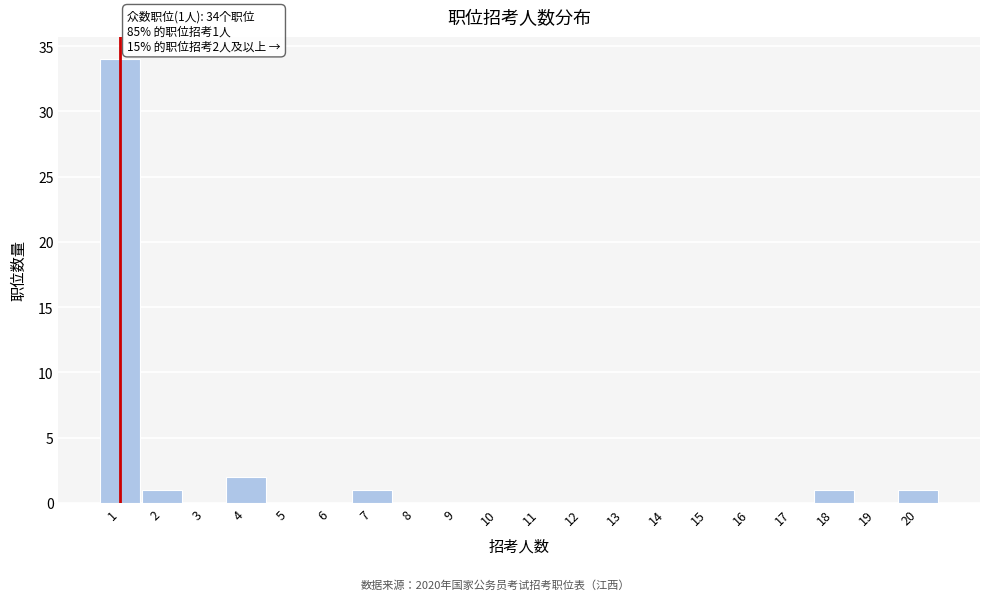

Which range on the x-axis has the tallest bar?

0.5 to 1.5